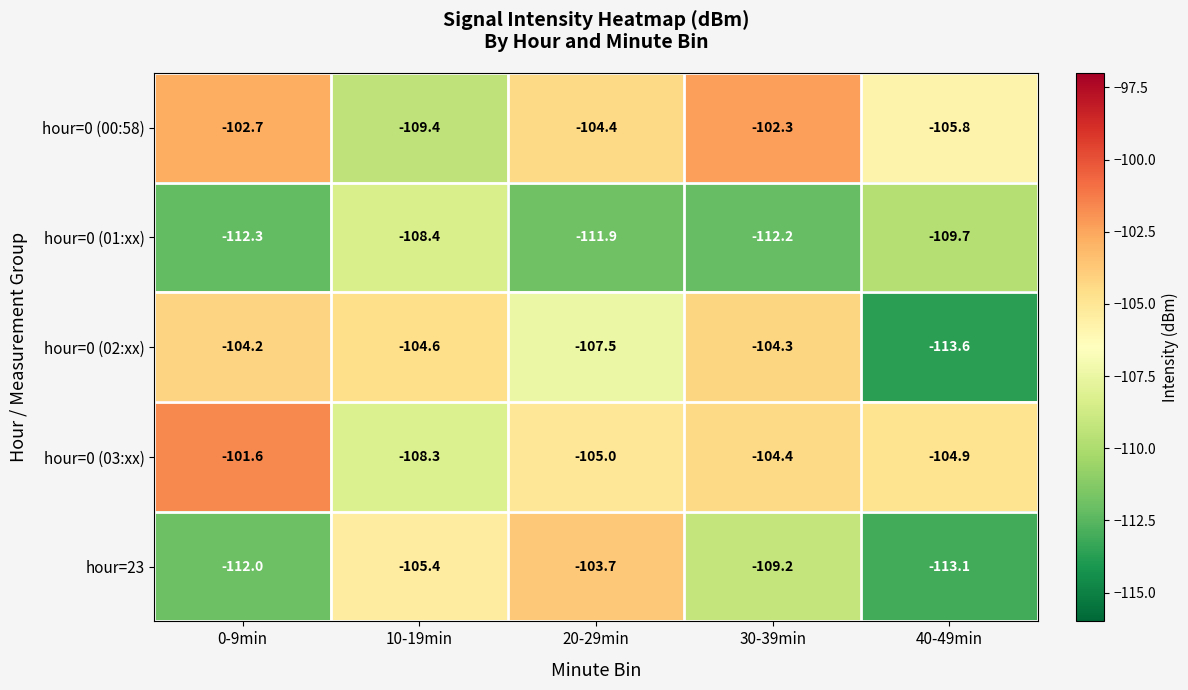

At which label is hour=0 (02:xx) closest to -108?

20-29min